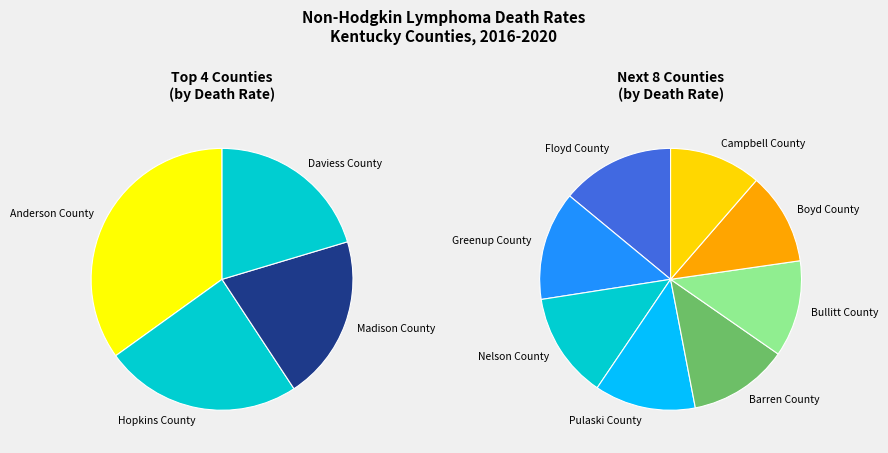

Which category has the biggest portion of the pie?

Anderson County